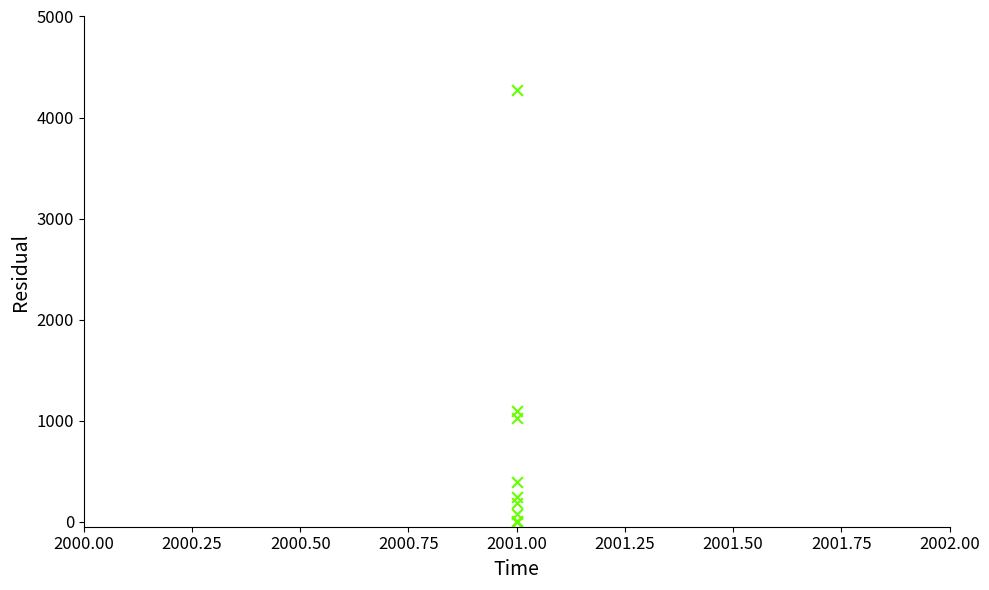

What Y value in the scatter plot is closest to 2138?

1099